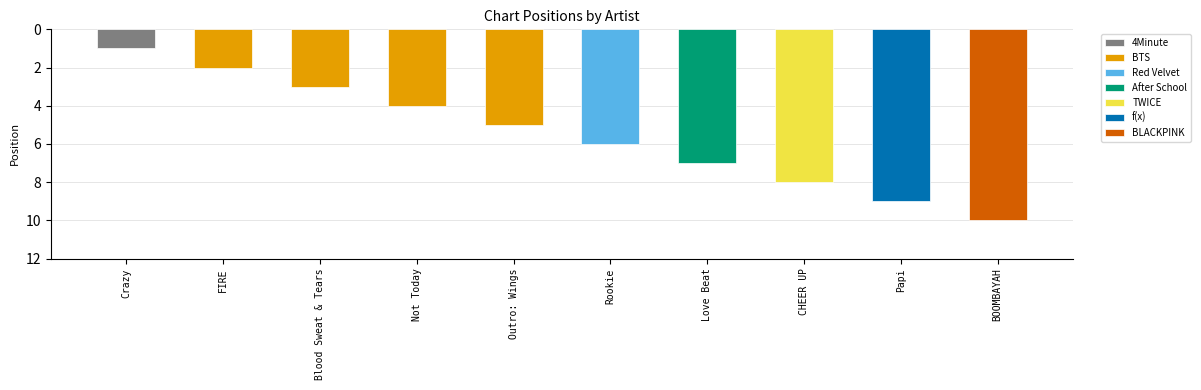

What is the label of the 3rd bar from the right?

TWICE